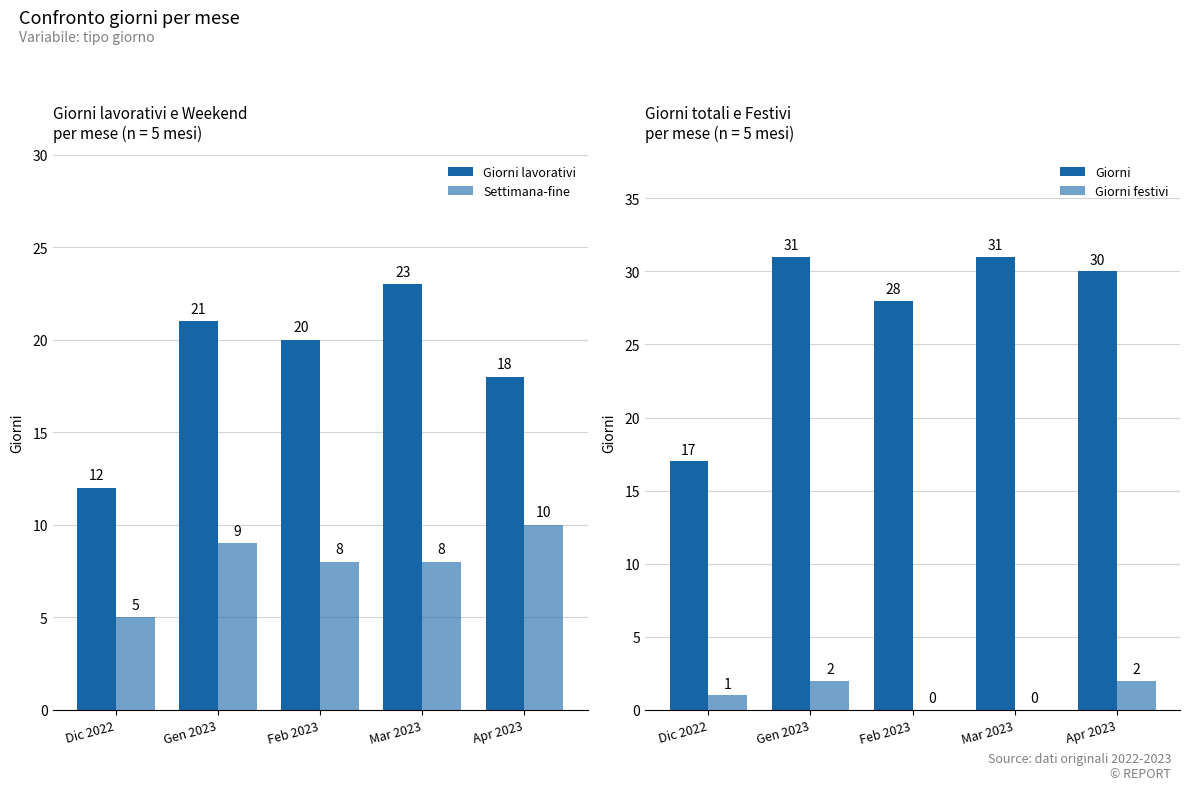

Is it true that Giorni festivi equals 1 at Dic 2022?

True